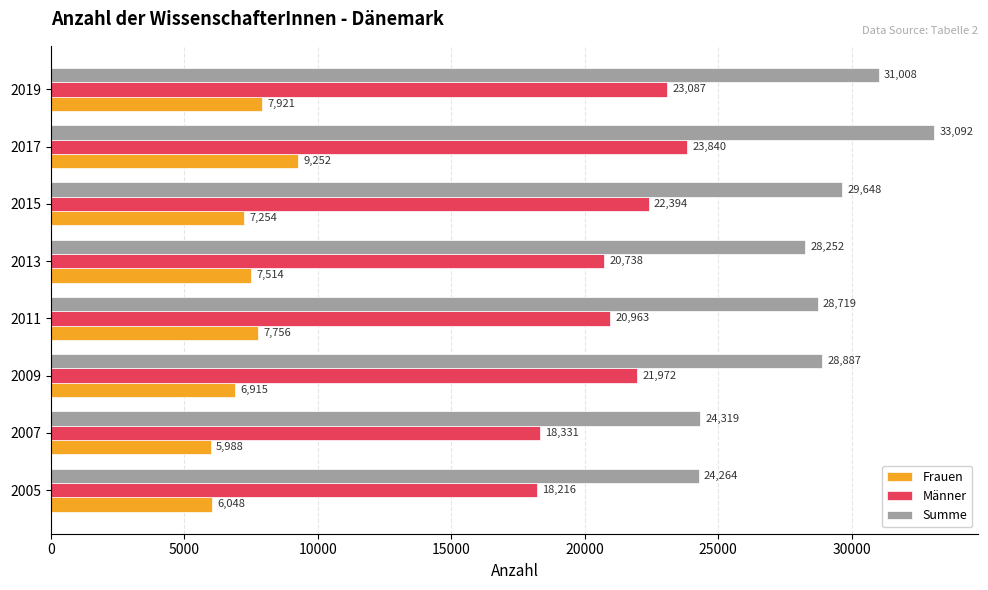

List the series in order of their peak value, lowest first.

Frauen, Männer, Summe